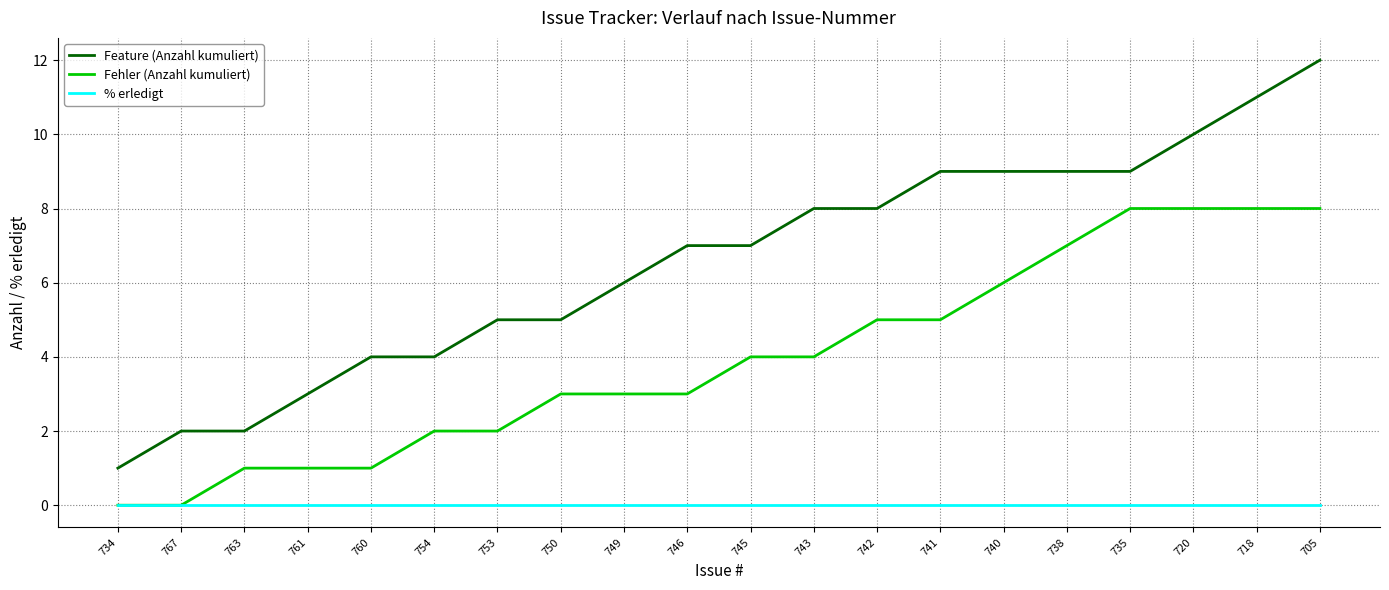

List the series in order of their overall mean, highest first.

Feature (Anzahl kumuliert), Fehler (Anzahl kumuliert), % erledigt